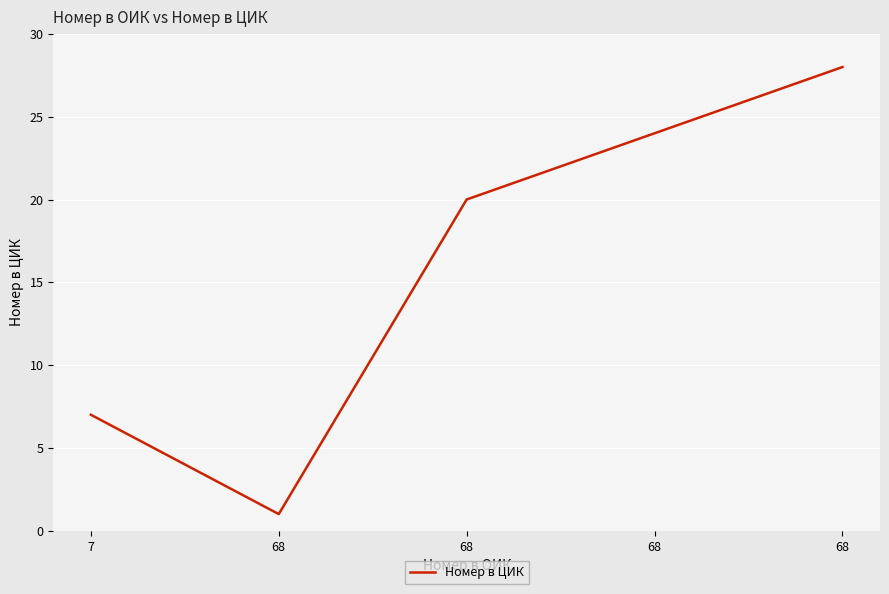

Does the chart have visible grid lines?

Yes